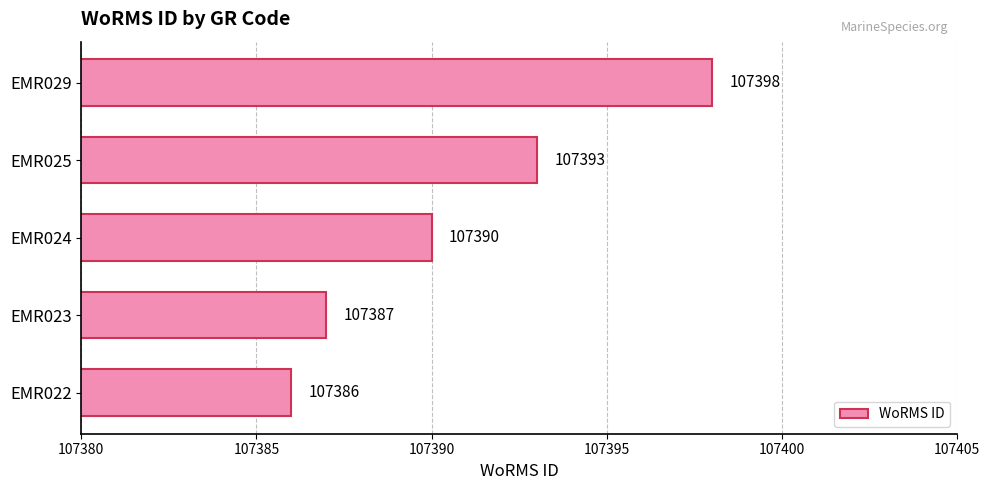

List the labels in order of value, smallest first.

EMR022, EMR023, EMR024, EMR025, EMR029